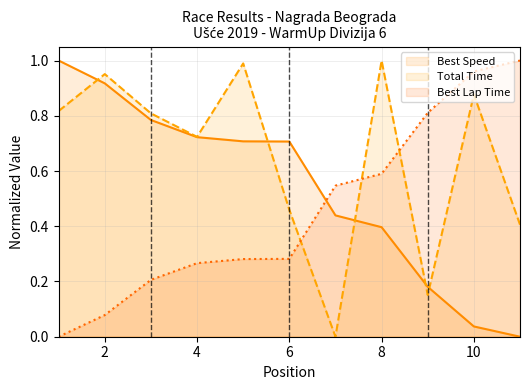

True or false: Best Speed has a value of 0.1 at 10.

False